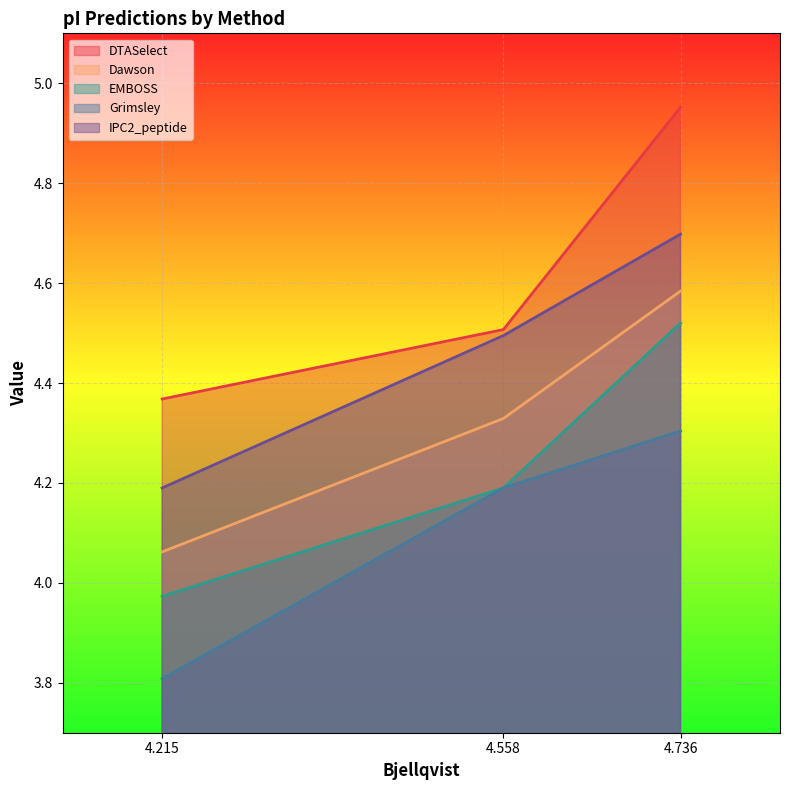

What is the difference between the maximum and minimum values in the EMBOSS series?

0.5